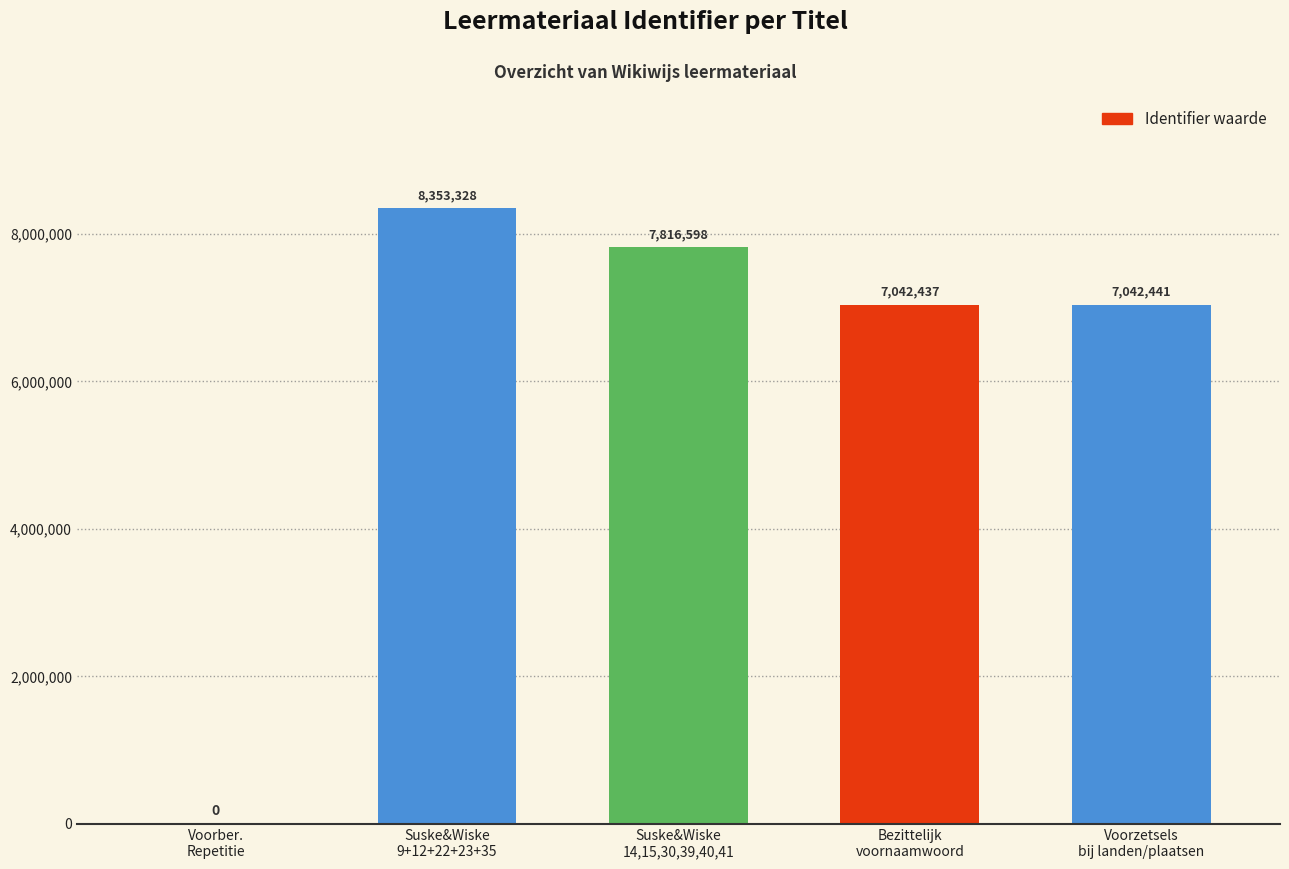

What is the maximum value shown in the chart?

8353328